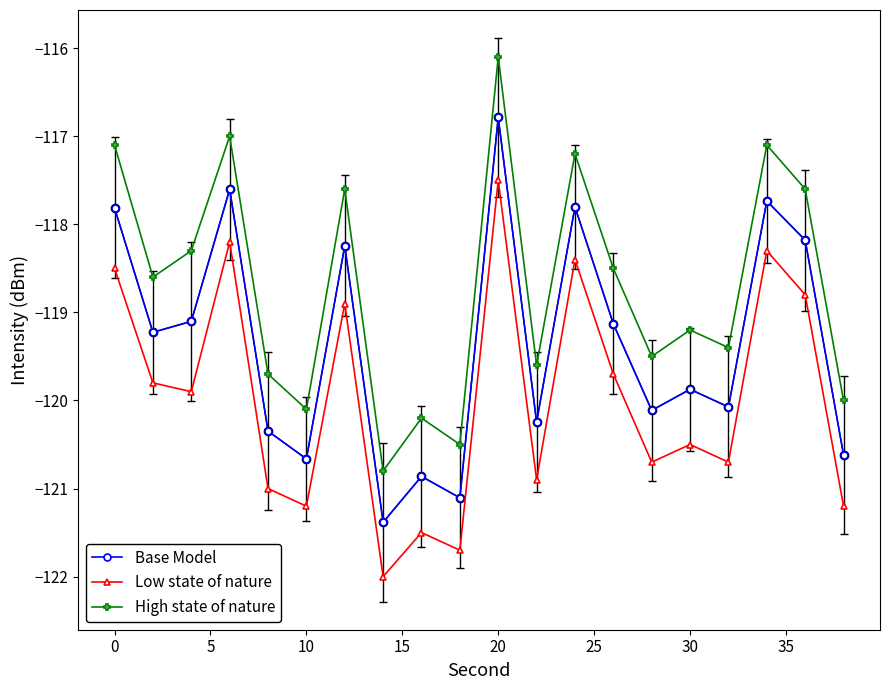

What is the difference between the second highest and second lowest values in the Base Model series?

3.5